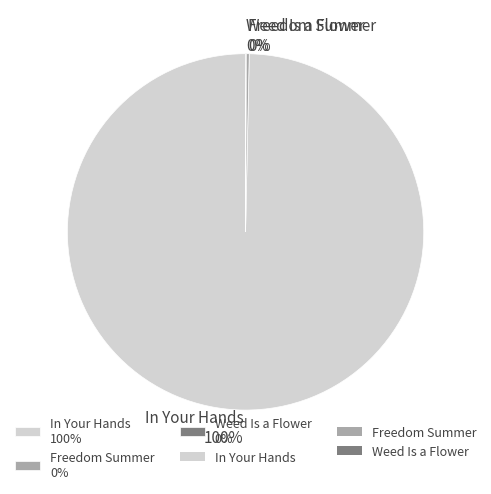

Does any single category account for the majority?

Yes